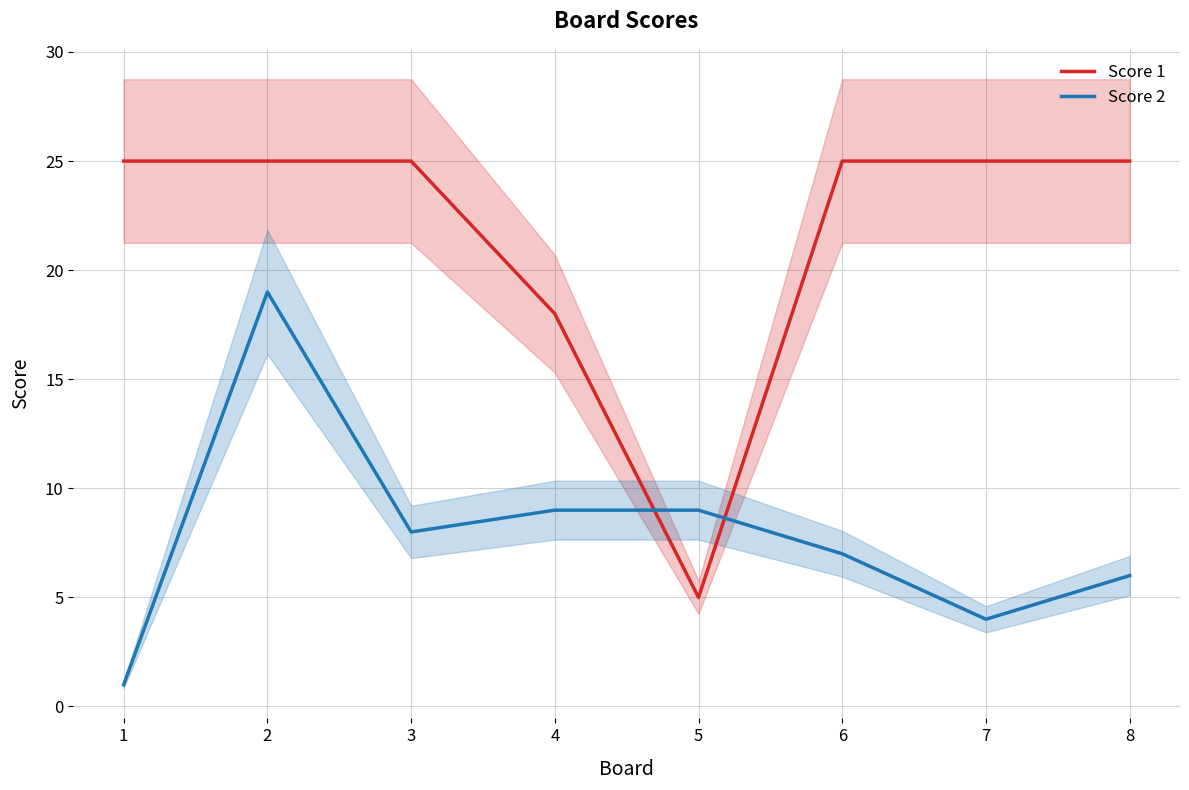

What is the total value across all series at 7?

29